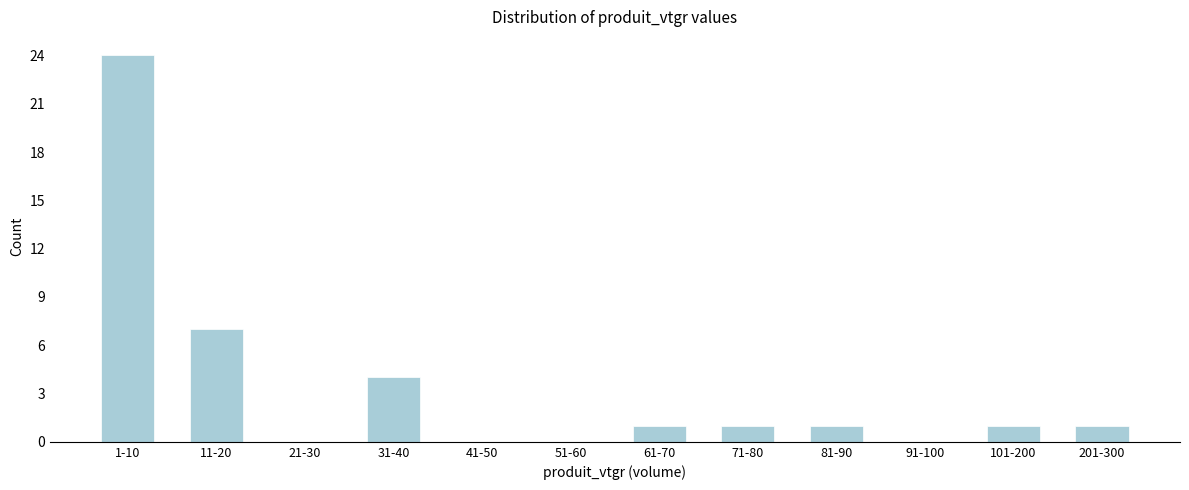

Reading left to right, list all the values displayed in this chart.

1-10=24	11-20=7	21-30=0	31-40=4	41-50=0	51-60=0	61-70=1	71-80=1	81-90=1	91-100=0	101-200=1	201-300=1